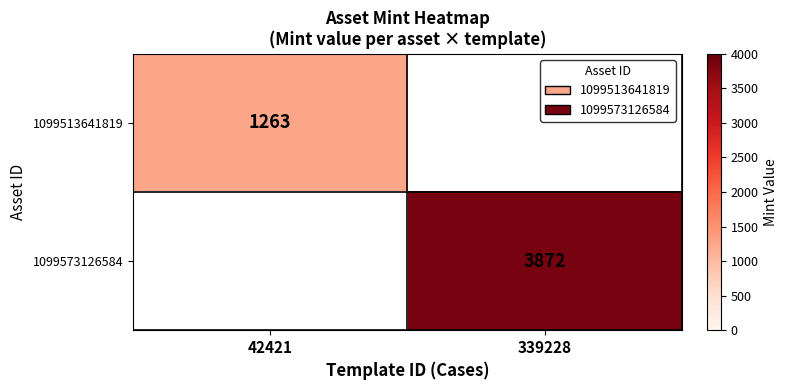

What is the total value across all series at 42421?

1263